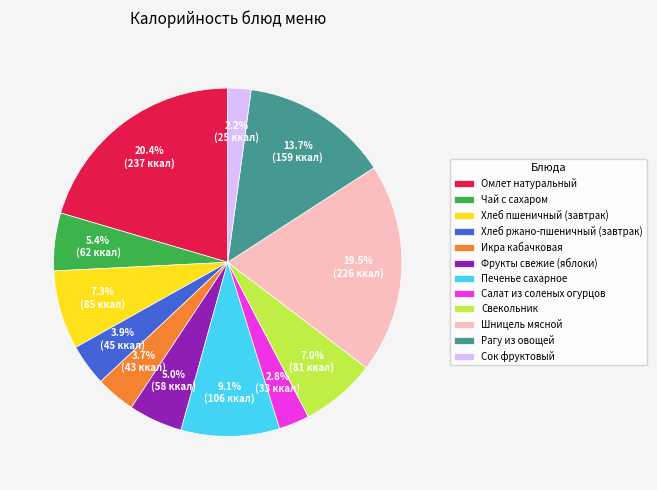

What is the ratio of the value at Чай с сахаром to the value at Хлеб пшеничный (завтрак)?

0.7